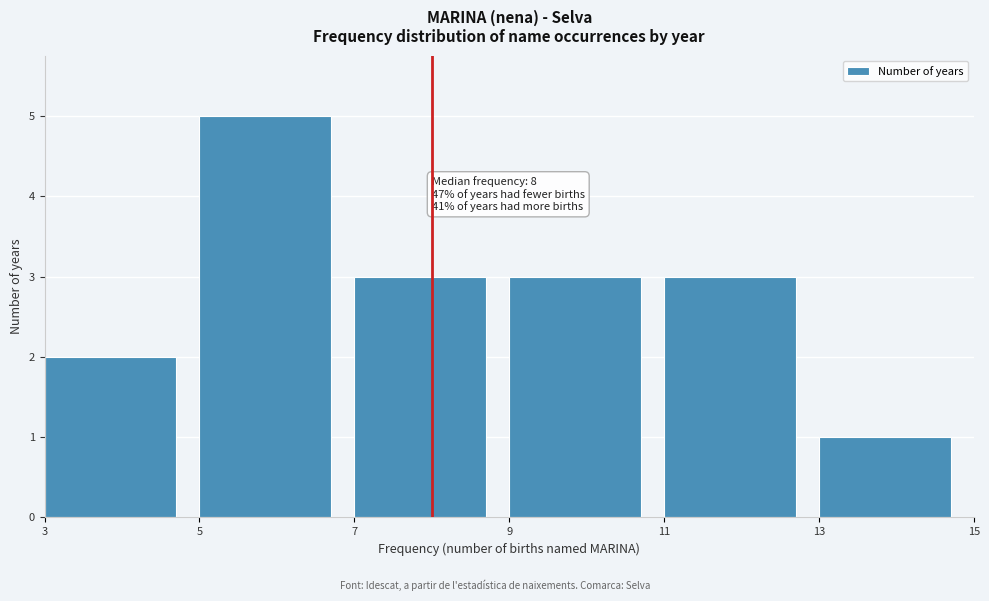

Which range on the x-axis has the tallest bar?

5 to 7